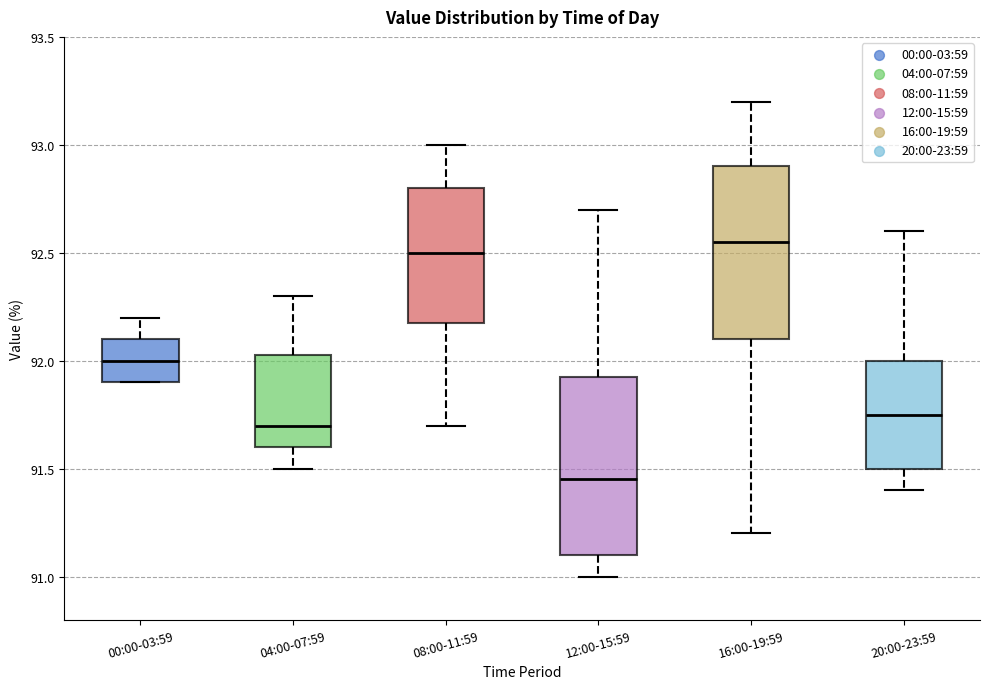

Where does the upper whisker of the box for 20:00-23:59 end on the y-axis? The values are not printed on the chart, so give them approximately, as read against the axis.

92.60